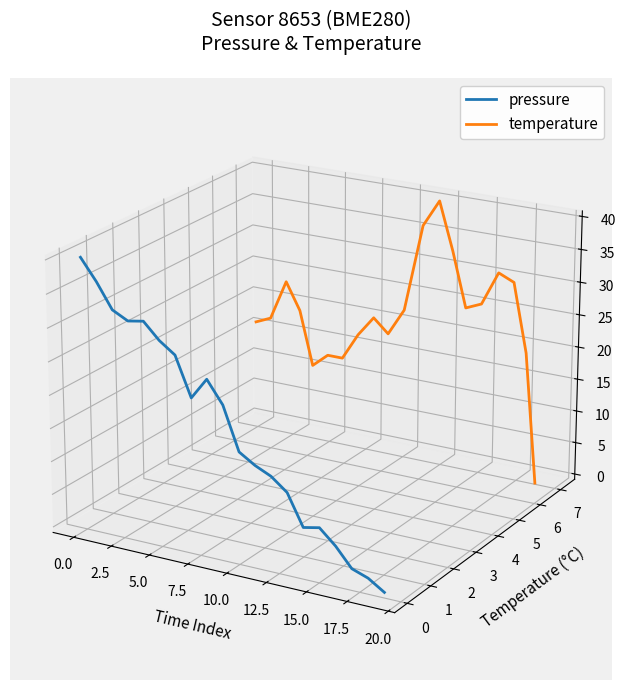

True or false: pressure and temperature intersect in this chart.

True